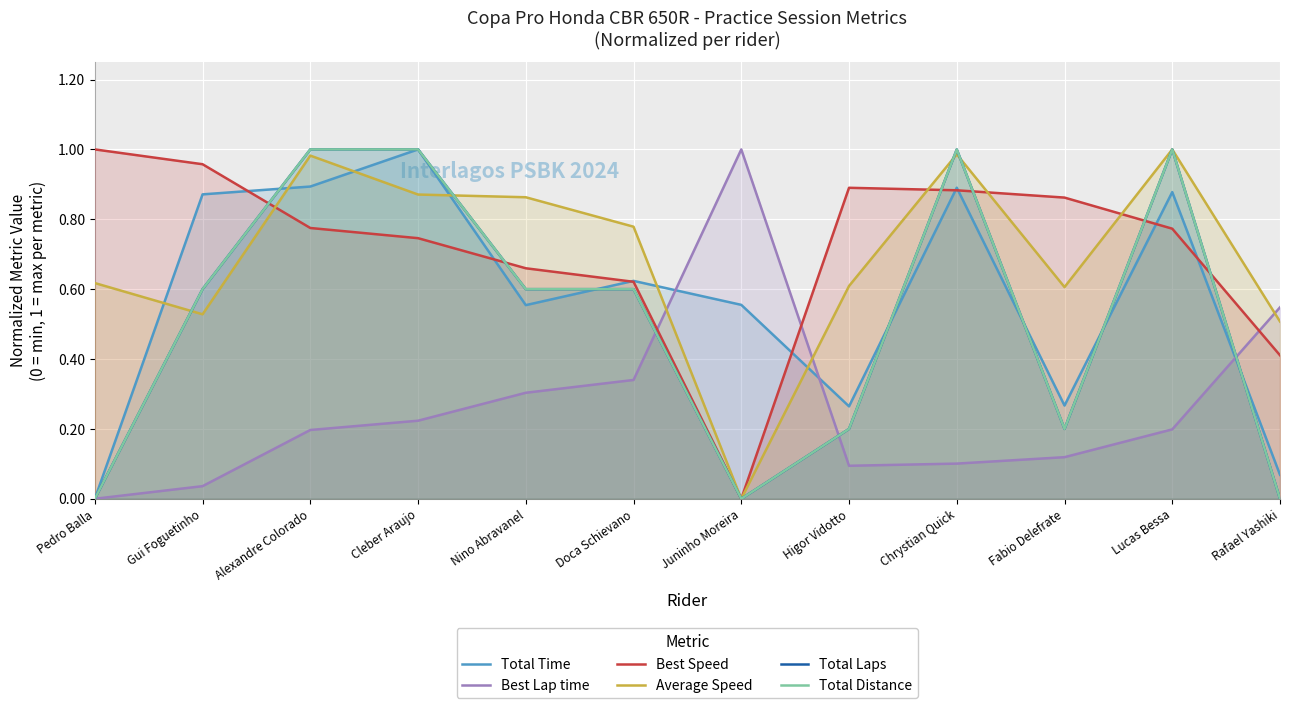

Reading left to right, list all the values displayed in this chart.

Total Time: Pedro Balla=0.0	Gui Foguetinho=0.9	Alexandre Colorado=0.9	Cleber Araujo=1.0	Nino Abravanel=0.6	Doca Schievano=0.6	Juninho Moreira=0.6	Higor Vidotto=0.3	Chrystian Quick=0.9	Fabio Delefrate=0.3	Lucas Bessa=0.9	Rafael Yashiki=0.1
Best Lap time: Pedro Balla=0.0	Gui Foguetinho=0.0	Alexandre Colorado=0.2	Cleber Araujo=0.2	Nino Abravanel=0.3	Doca Schievano=0.3	Juninho Moreira=1.0	Higor Vidotto=0.1	Chrystian Quick=0.1	Fabio Delefrate=0.1	Lucas Bessa=0.2	Rafael Yashiki=0.5
Best Speed: Pedro Balla=1.0	Gui Foguetinho=1.0	Alexandre Colorado=0.8	Cleber Araujo=0.7	Nino Abravanel=0.7	Doca Schievano=0.6	Juninho Moreira=0.0	Higor Vidotto=0.9	Chrystian Quick=0.9	Fabio Delefrate=0.9	Lucas Bessa=0.8	Rafael Yashiki=0.4
Average Speed: Pedro Balla=0.6	Gui Foguetinho=0.5	Alexandre Colorado=1.0	Cleber Araujo=0.9	Nino Abravanel=0.9	Doca Schievano=0.8	Juninho Moreira=0.0	Higor Vidotto=0.6	Chrystian Quick=1.0	Fabio Delefrate=0.6	Lucas Bessa=1.0	Rafael Yashiki=0.5
Total Laps: Pedro Balla=0.0	Gui Foguetinho=0.6	Alexandre Colorado=1.0	Cleber Araujo=1.0	Nino Abravanel=0.6	Doca Schievano=0.6	Juninho Moreira=0.0	Higor Vidotto=0.2	Chrystian Quick=1.0	Fabio Delefrate=0.2	Lucas Bessa=1.0	Rafael Yashiki=0.0
Total Distance: Pedro Balla=0.0	Gui Foguetinho=0.6	Alexandre Colorado=1.0	Cleber Araujo=1.0	Nino Abravanel=0.6	Doca Schievano=0.6	Juninho Moreira=0.0	Higor Vidotto=0.2	Chrystian Quick=1.0	Fabio Delefrate=0.2	Lucas Bessa=1.0	Rafael Yashiki=0.0